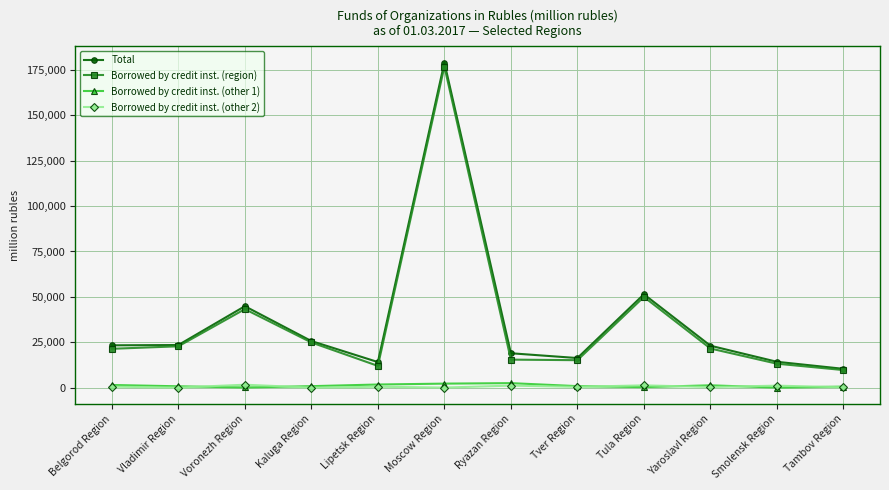

True or false: Borrowed by credit inst. (other 1) and Total intersect in this chart.

False